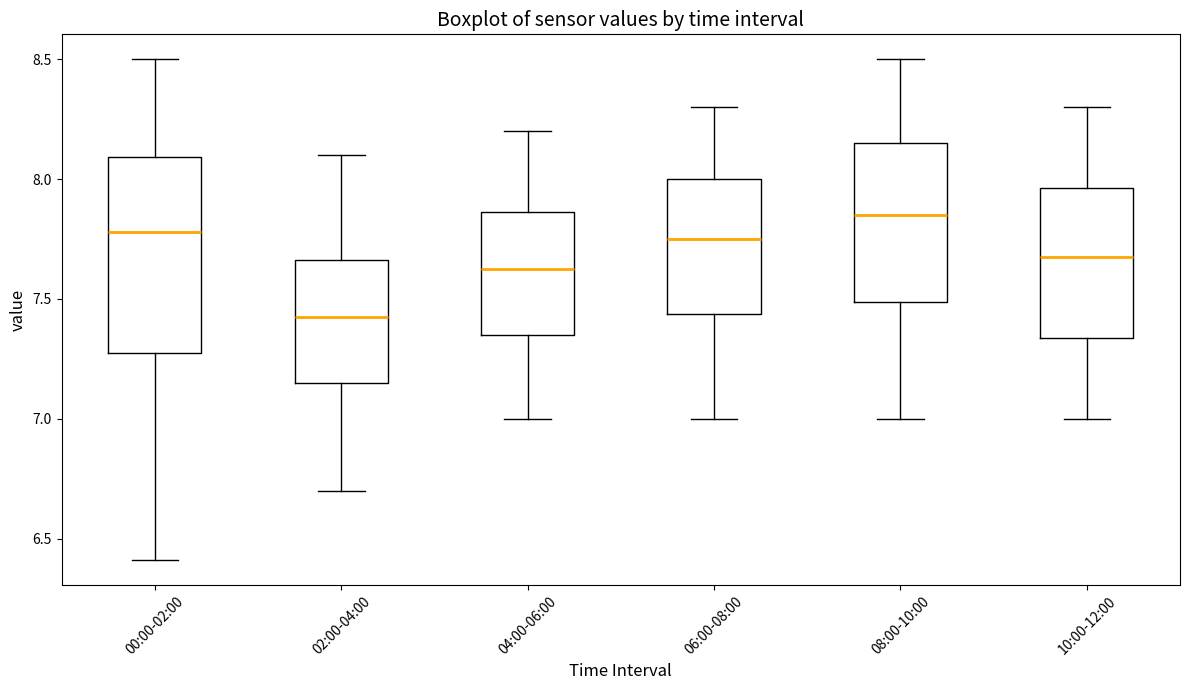

Reading left to right, transcribe this box plot: for each box, give where its median line is, the range the box spans, and where its two whiskers end, as read against the y-axis. The values are not printed on the chart, so give them approximately, as read against the axis.

00:00-02:00: median 7.80, box 7.30 to 8.10, whiskers 6.40 to 8.50
02:00-04:00: median 7.45, box 7.15 to 7.65, whiskers 6.70 to 8.10
04:00-06:00: median 7.65, box 7.35 to 7.85, whiskers 7.00 to 8.20
06:00-08:00: median 7.75, box 7.45 to 8.00, whiskers 7.00 to 8.30
08:00-10:00: median 7.85, box 7.50 to 8.15, whiskers 7.00 to 8.50
10:00-12:00: median 7.70, box 7.35 to 7.95, whiskers 7.00 to 8.30